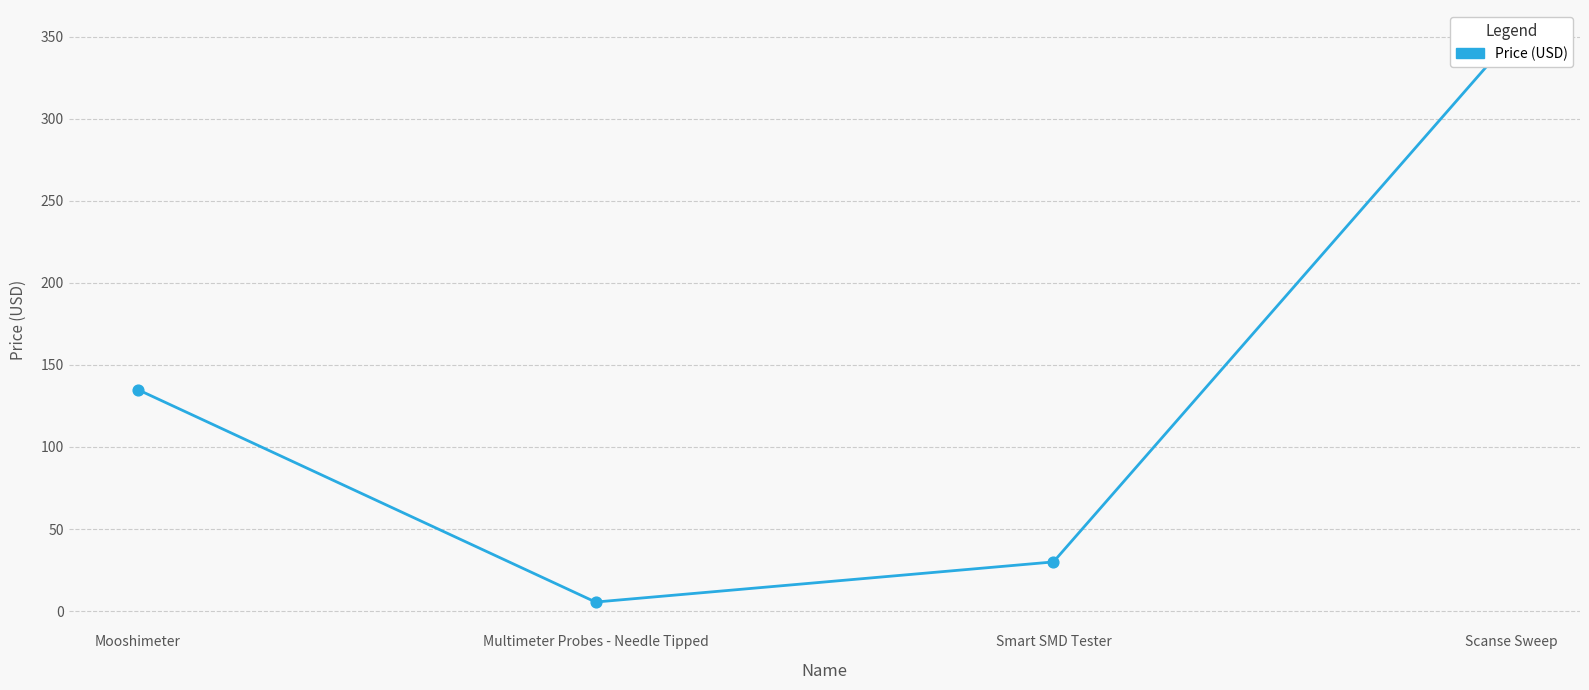

What is the change in value from Mooshimeter to Scanse Sweep?

+214.1